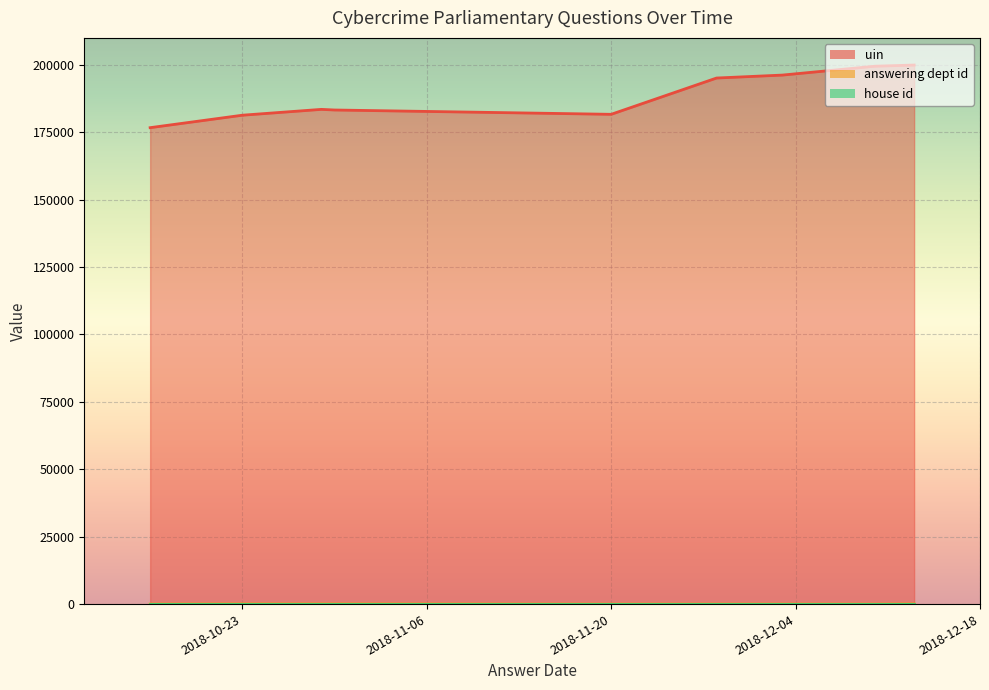

What is the sum of all house id values?

10